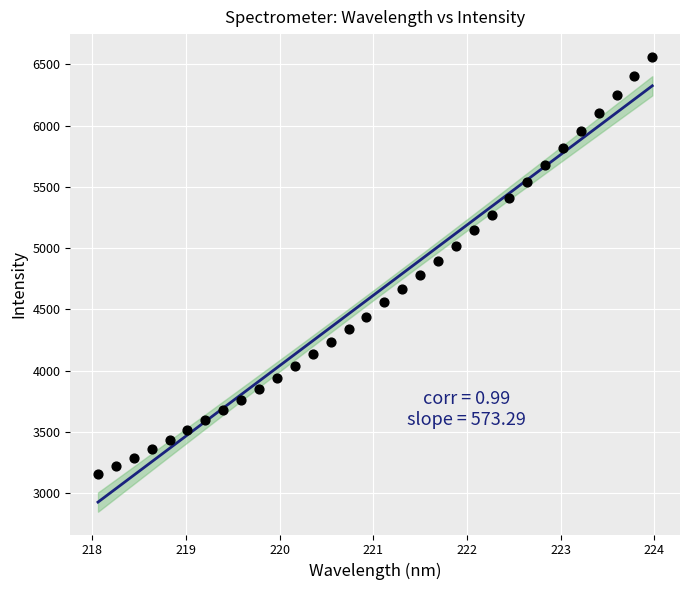

What is the range of X values (max minus min)?

5.9